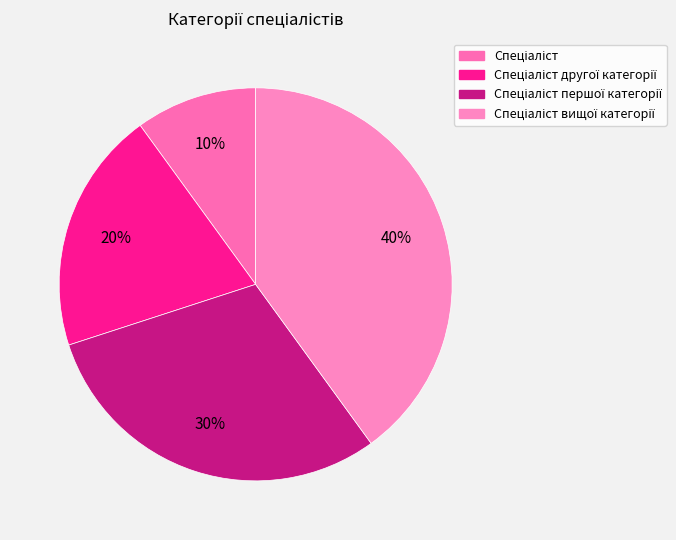

To the nearest percent, what is the difference between the largest and smallest slice percentages?

30%